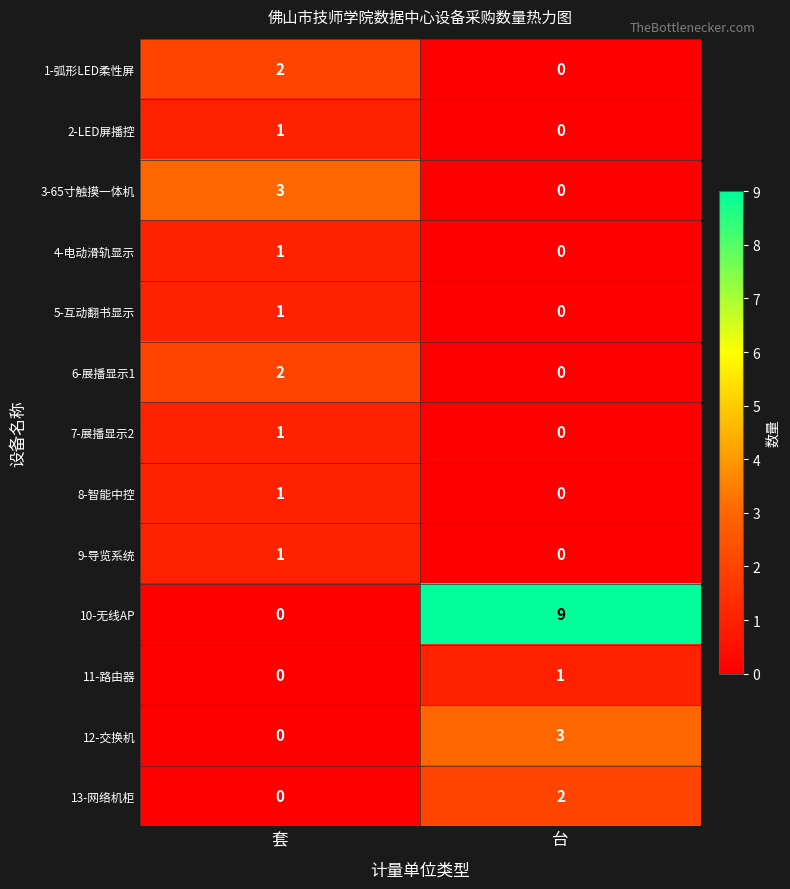

Reading right to left, extract all data points from this chart.

1-弧形LED柔性屏: 0	2
2-LED屏播控: 0	1
3-65寸触摸一体机: 0	3
4-电动滑轨显示: 0	1
5-互动翻书显示: 0	1
6-展播显示1: 0	2
7-展播显示2: 0	1
8-智能中控: 0	1
9-导览系统: 0	1
10-无线AP: 9	0
11-路由器: 1	0
12-交换机: 3	0
13-网络机柜: 2	0